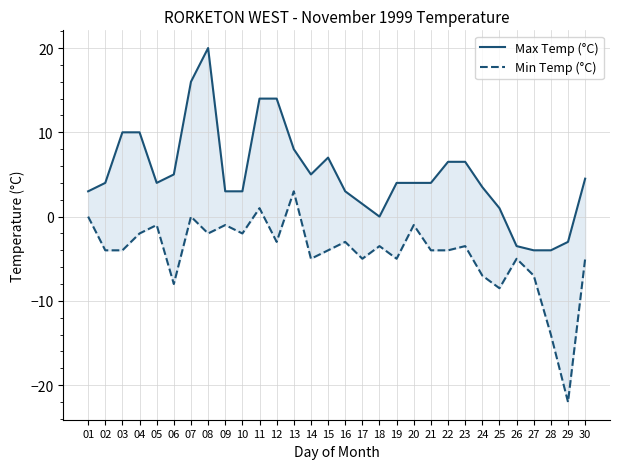

What is the lowest value of the Max Temp (°C) series?

-4.0